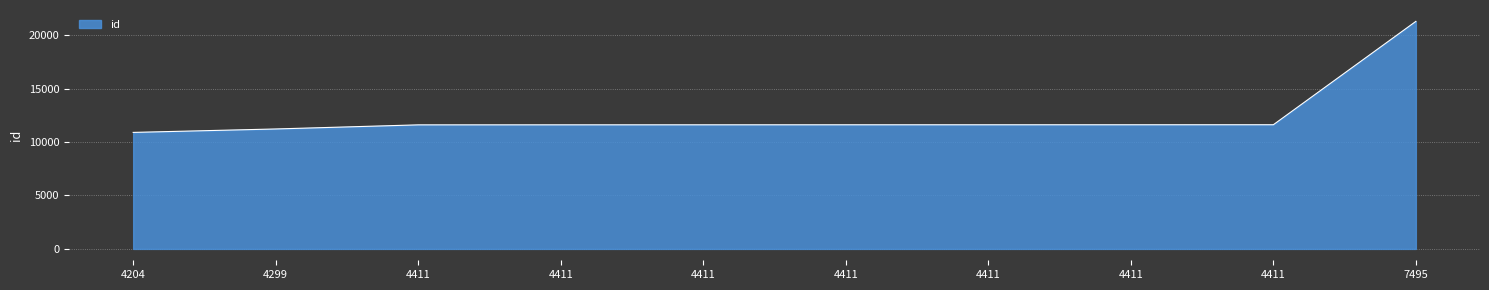

True or false: there are more than 2 points higher than both neighbors.

False